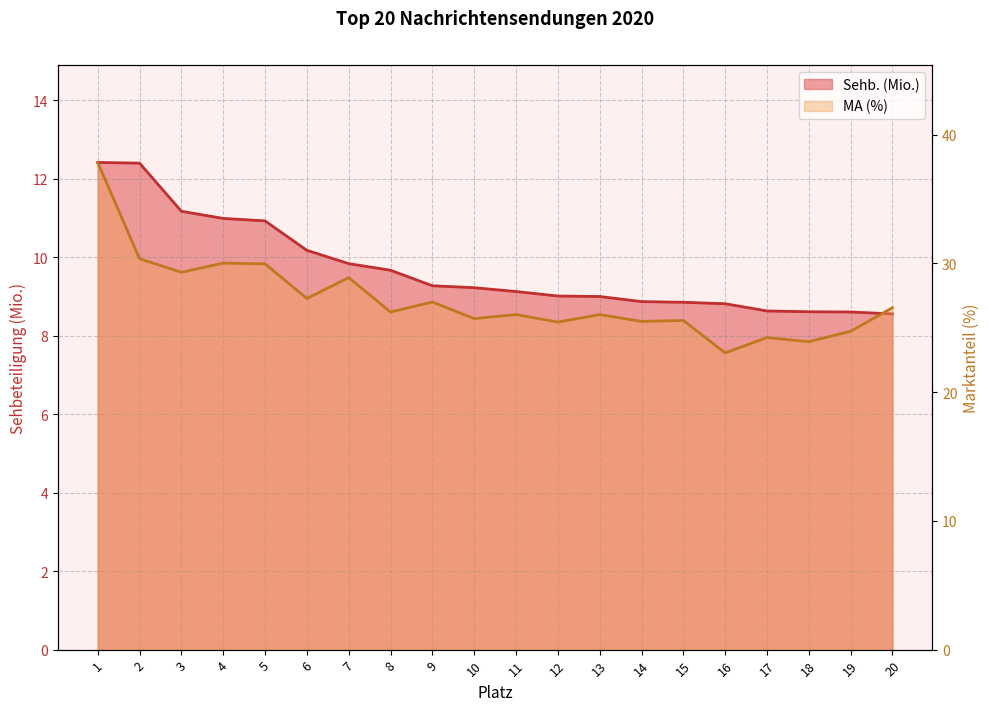

Reading left to right, transcribe all the data shown in this chart.

Sehb. (Mio.): 12.4	12.4	11.2	11.0	10.9	10.2	9.8	9.7	9.3	9.2	9.1	9.0	9.0	8.9	8.9	8.8	8.6	8.6	8.6	8.6
MA (%): 37.8	30.4	29.3	30.0	30.0	27.3	28.9	26.2	27.0	25.7	26.0	25.4	26.0	25.5	25.6	23.0	24.2	23.9	24.7	26.6